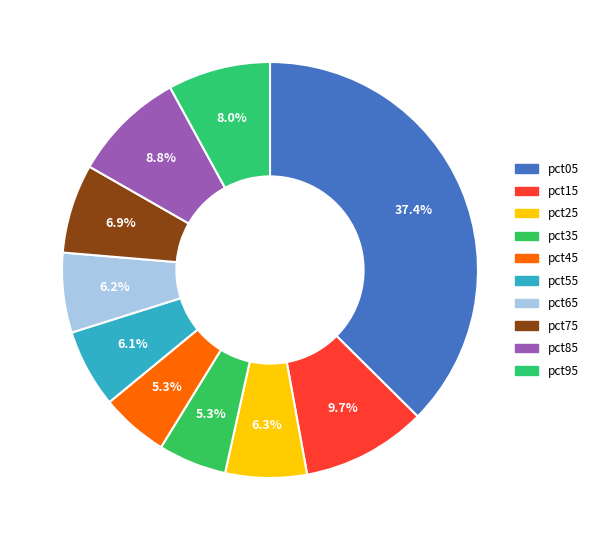

How many segments does this pie chart have?

10